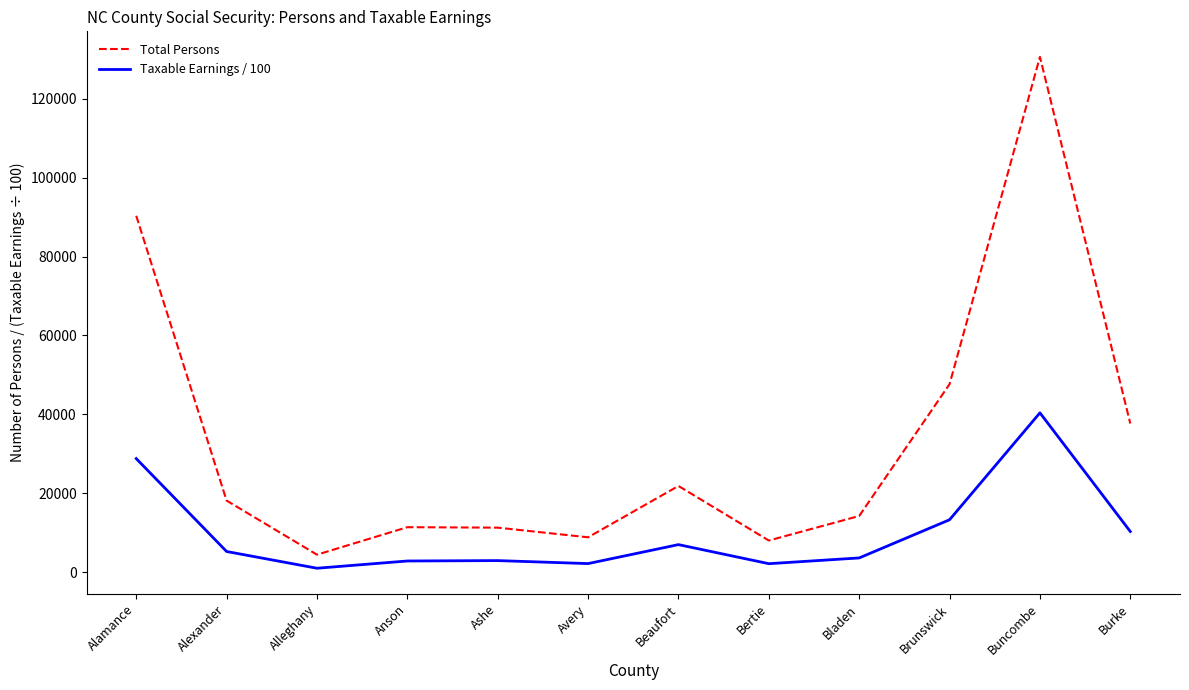

True or false: Total Persons and Taxable Earnings / 100 intersect in this chart.

False